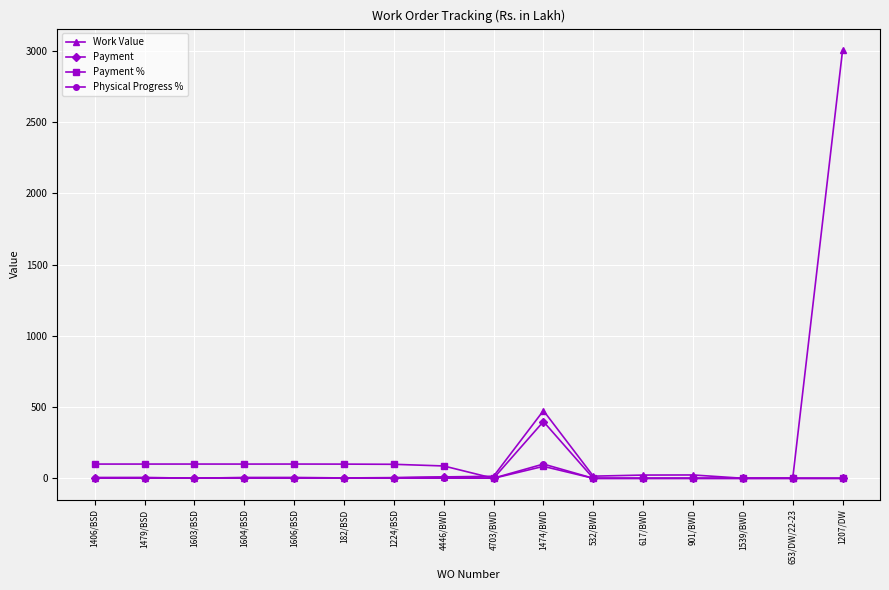

Which series has the largest total across all categories?

Work Value